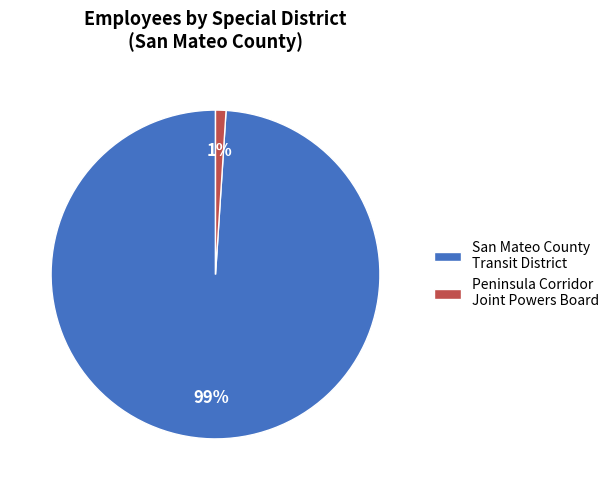

Rank the categories by value from lowest to highest.

Peninsula Corridor Joint Powers Board, San Mateo County Transit District